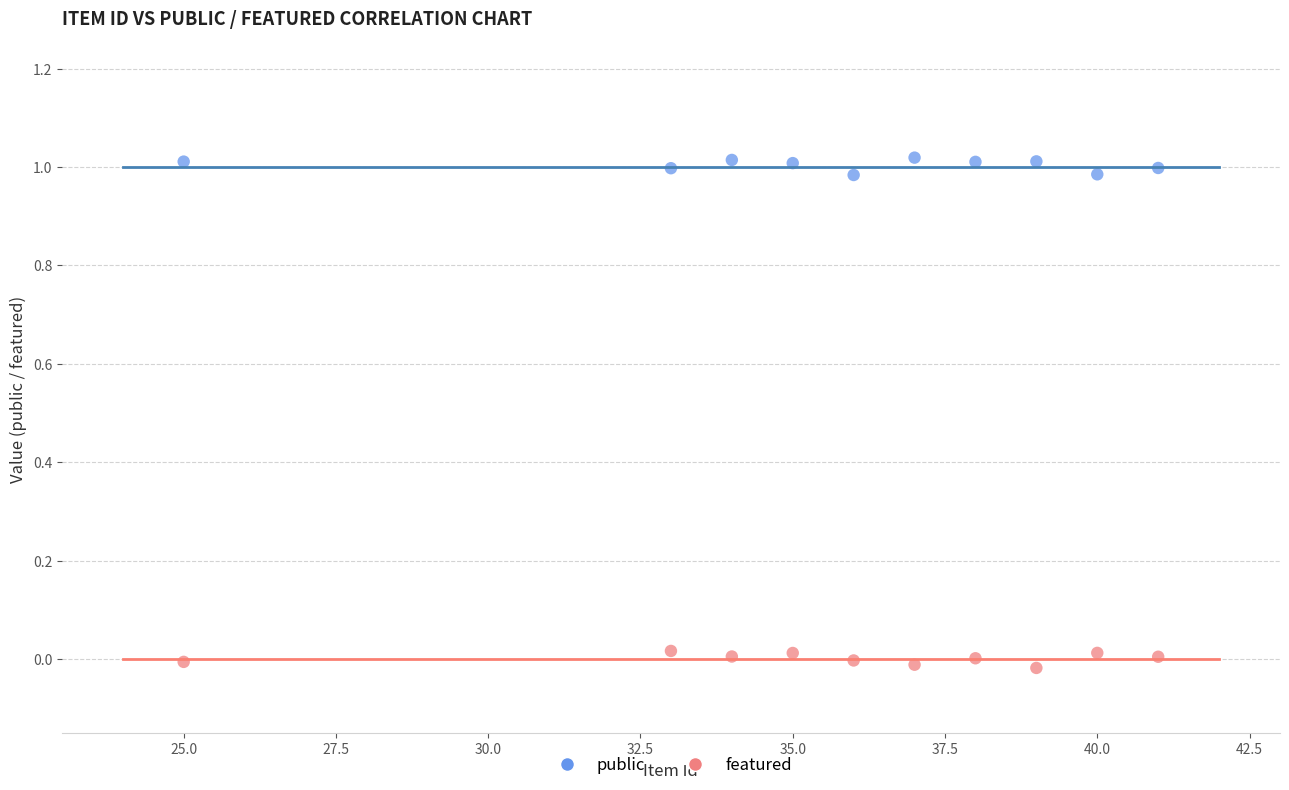

Which series contains the highest Y value?

public